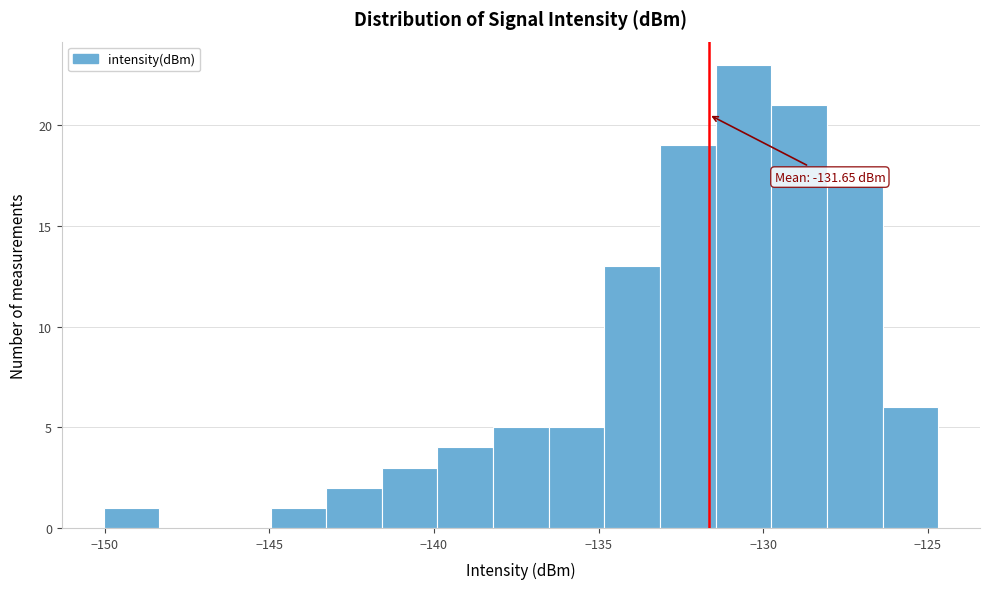

Around what value on the x-axis is the tallest bar? Give the approximate position of its centre, as read against the axis.

-130.5